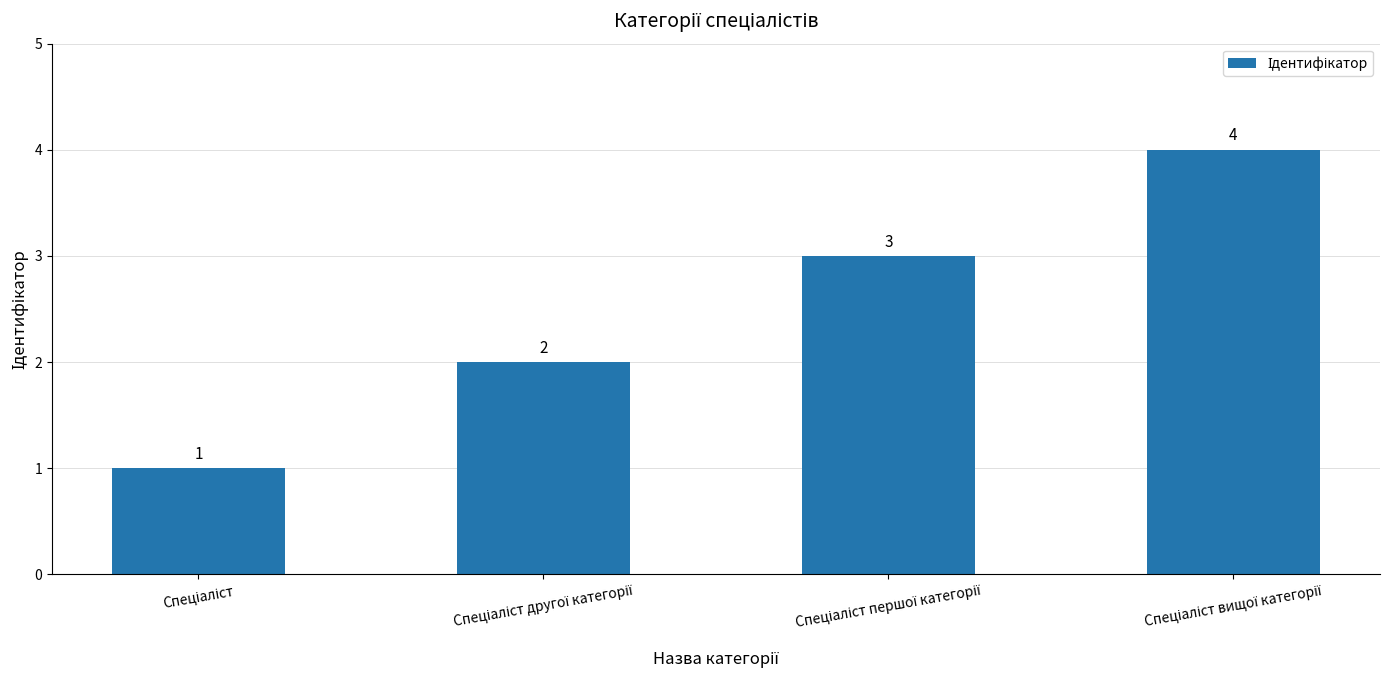

What is the sum of all values?

10